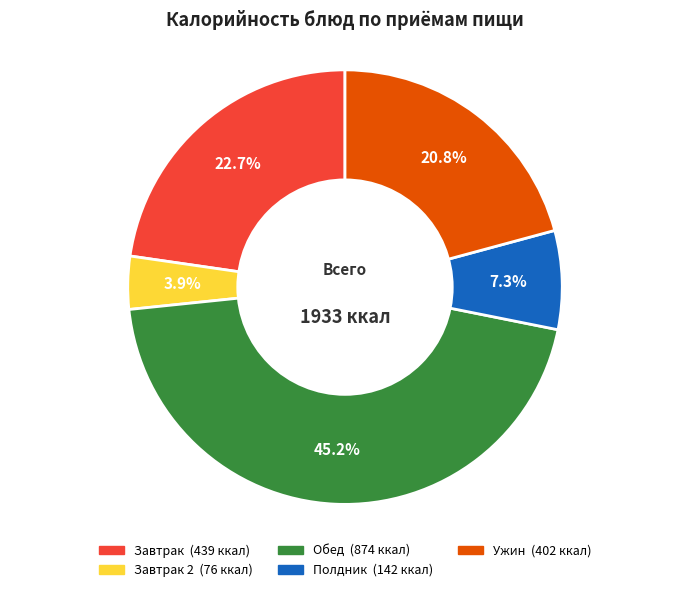

Is there a majority slice in this chart?

No